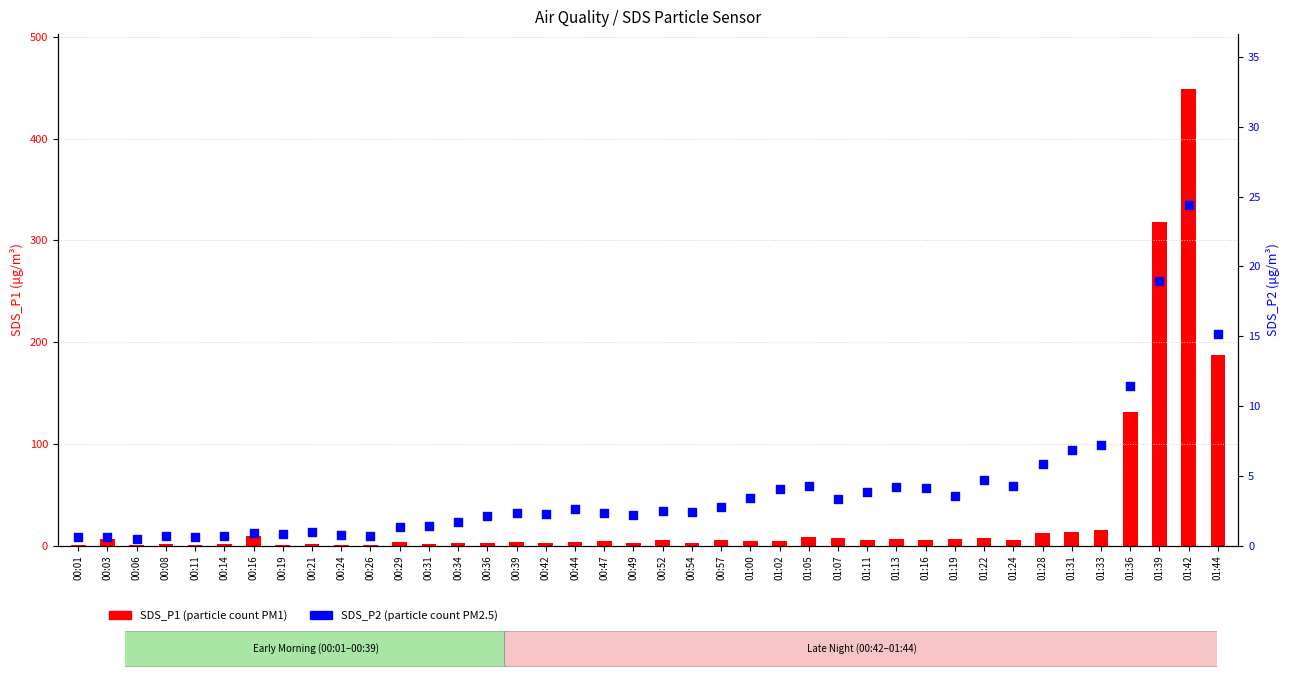

At which category is the sum across all series the highest?

01:42